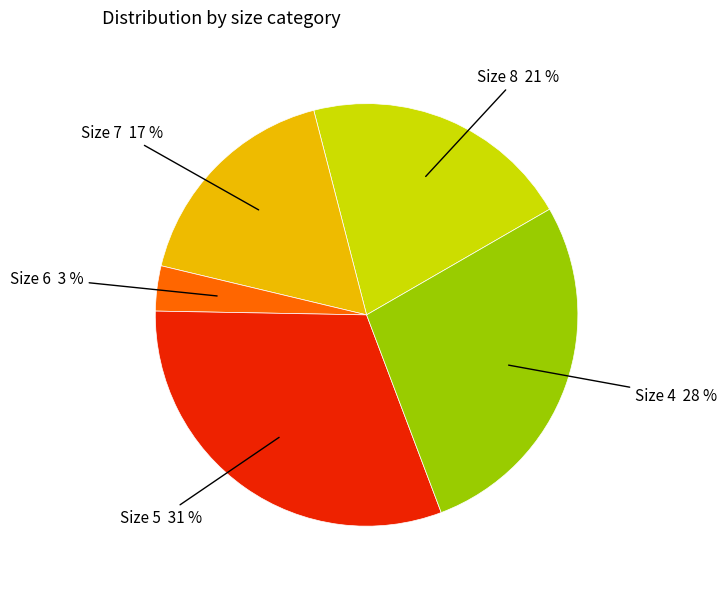

Is there a majority slice in this chart?

No